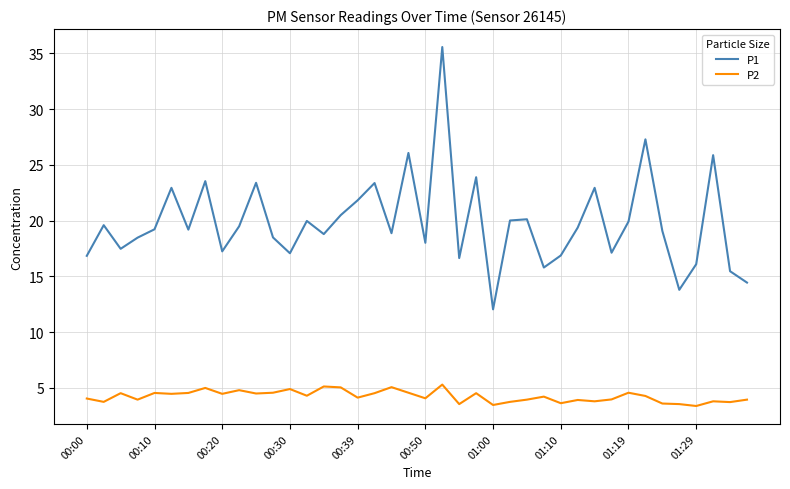

True or false: P2 and P1 intersect in this chart.

False